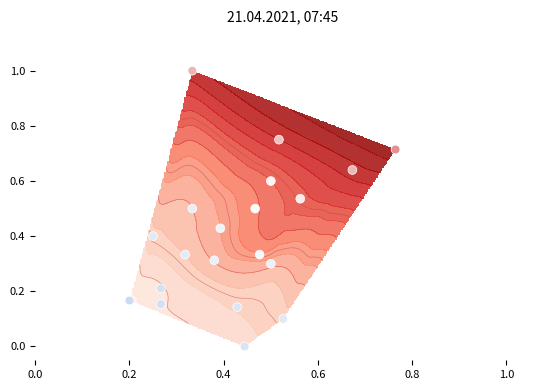

The chart shows a value of 0.9 at 7. True or false?

False